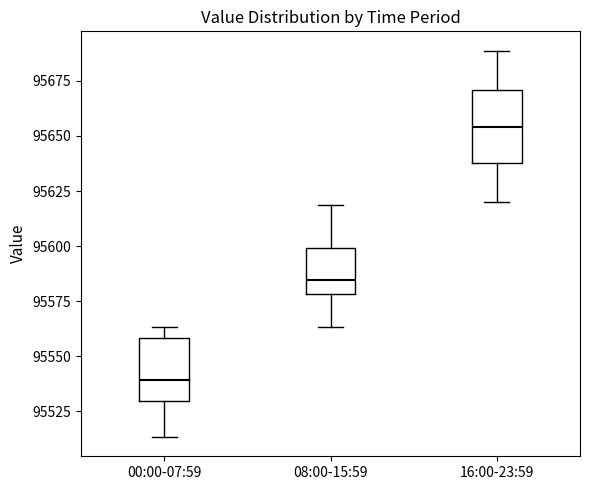

Reading left to right, read every box against the y-axis: the position of its median line, the range the box covers, and the ends of its whiskers. The values are not printed on the chart, so give them approximately, as read against the axis.

00:00-07:59: median 95540, box 95530 to 95560, whiskers 95515 to 95565
08:00-15:59: median 95585, box 95580 to 95600, whiskers 95565 to 95620
16:00-23:59: median 95655, box 95640 to 95670, whiskers 95620 to 95690